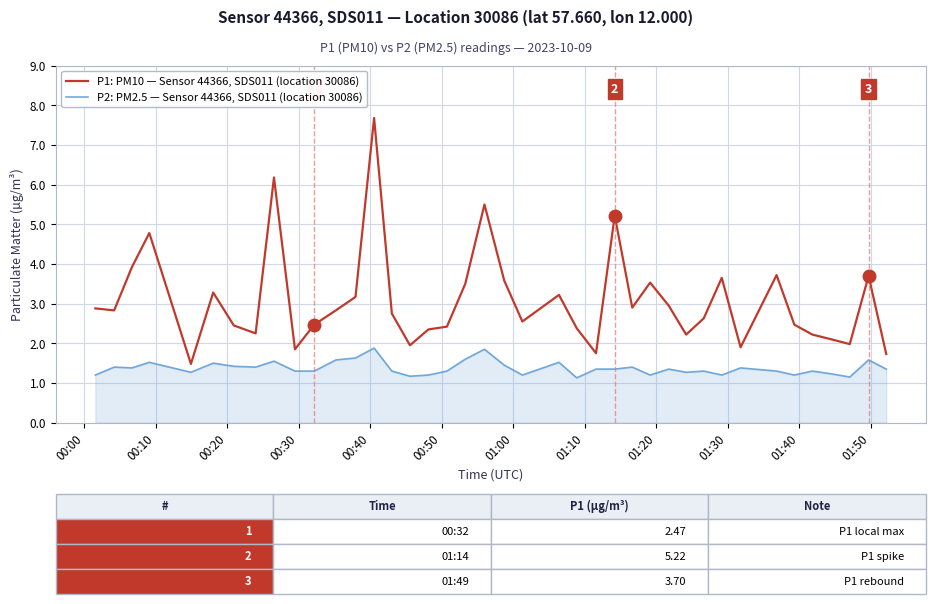

What are all the series names shown in the legend?

P1: PM10 — Sensor 44366, SDS011 (location 30086), P2: PM2.5 — Sensor 44366, SDS011 (location 30086)